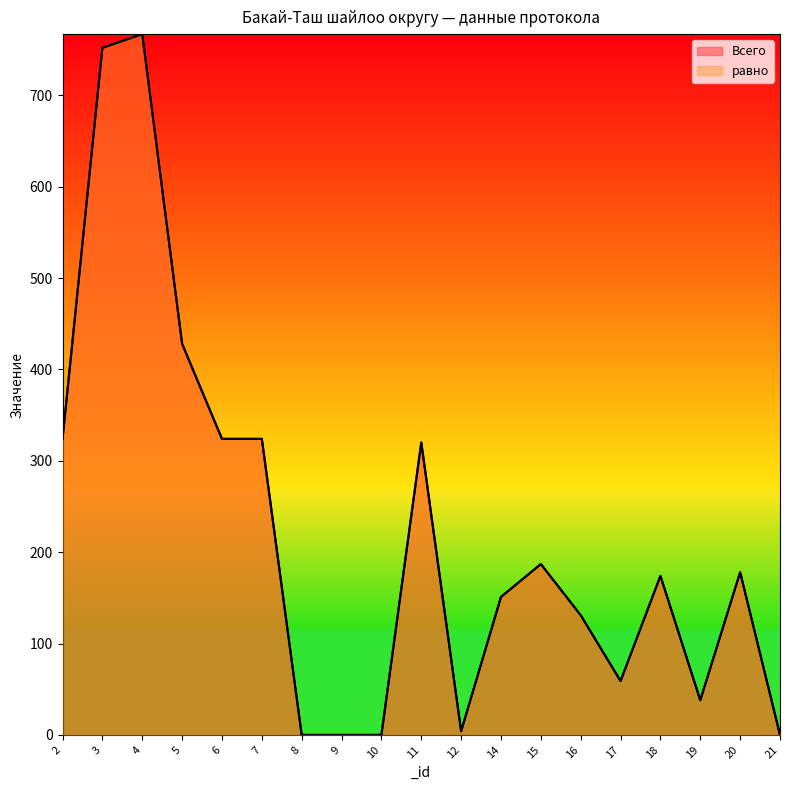

What is the difference between the maximum and minimum values in the равно series?

767